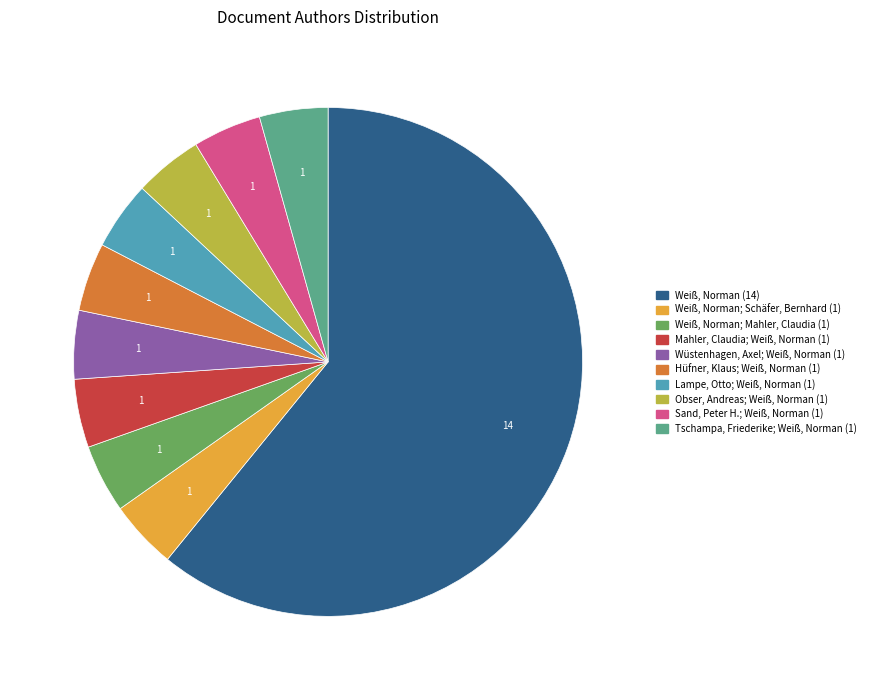

Is there a majority slice in this chart?

Yes